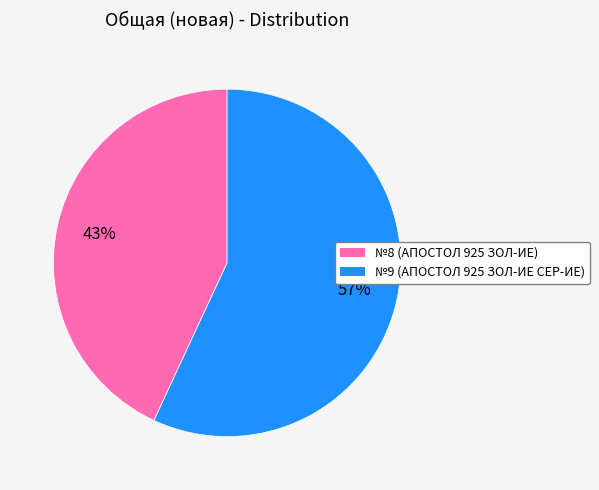

To the nearest percent, what is the average slice percentage?

50%